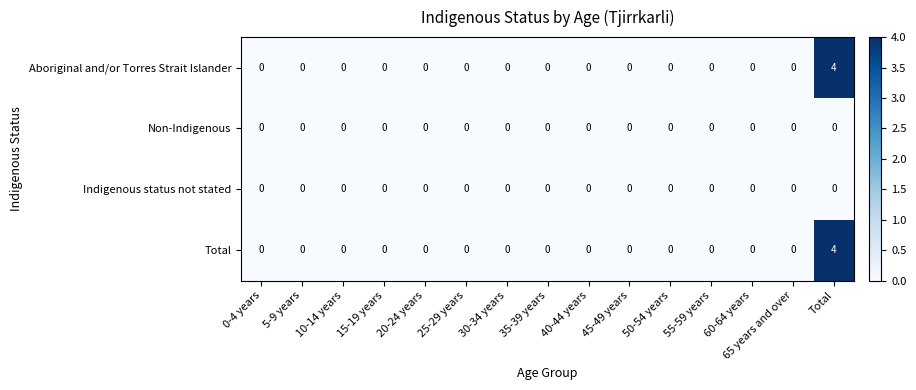

The value of Non-Indigenous at 65 years and over is 0. True or false?

True